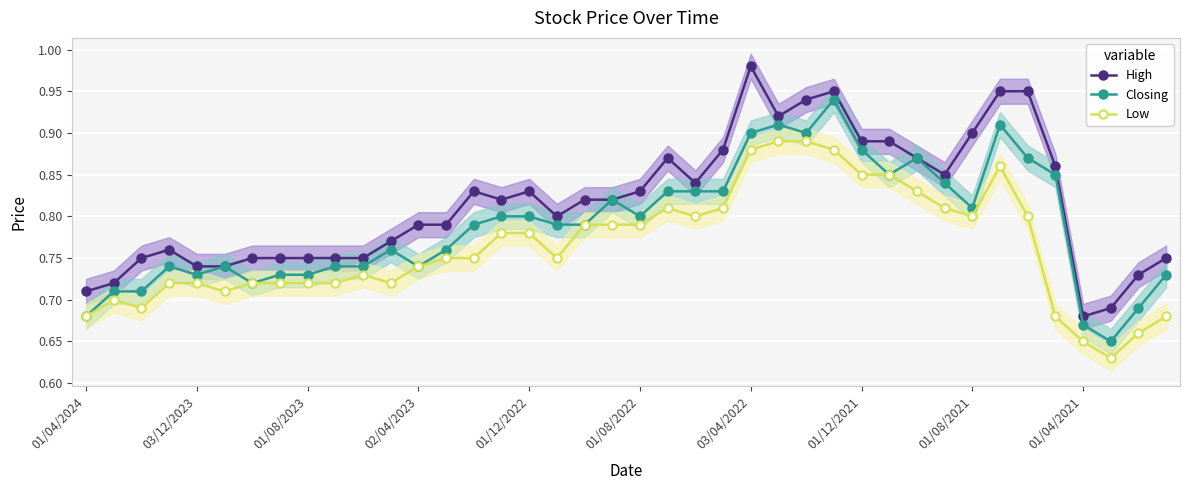

At which label does Closing reach its minimum?

37